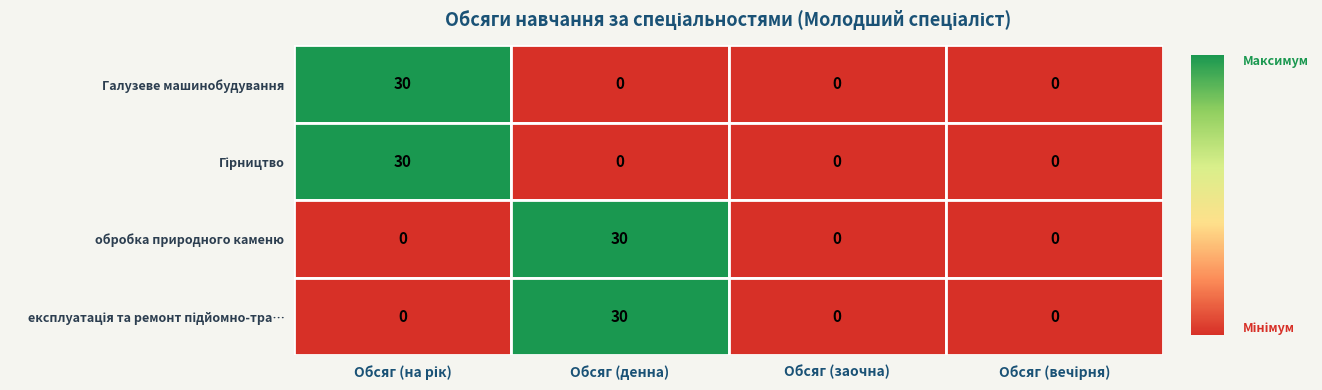

How many обробка природного каменю values are between 0 and 30?

4